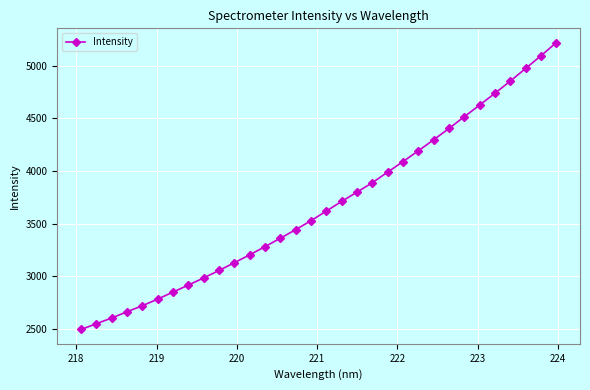

Reading left to right, transcribe all the data shown in this chart.

2495.7	2550.4	2604.9	2664.1	2721.3	2784.2	2851.3	2917.4	2985.6	3056.2	3130.2	3204.7	3282.9	3362.6	3444.1	3529.2	3621.0	3712.3	3800.5	3890.1	3990.4	4090.4	4192.8	4297.4	4405.1	4516.3	4627.2	4738.9	4854.2	4974.0	5094.5	5219.0